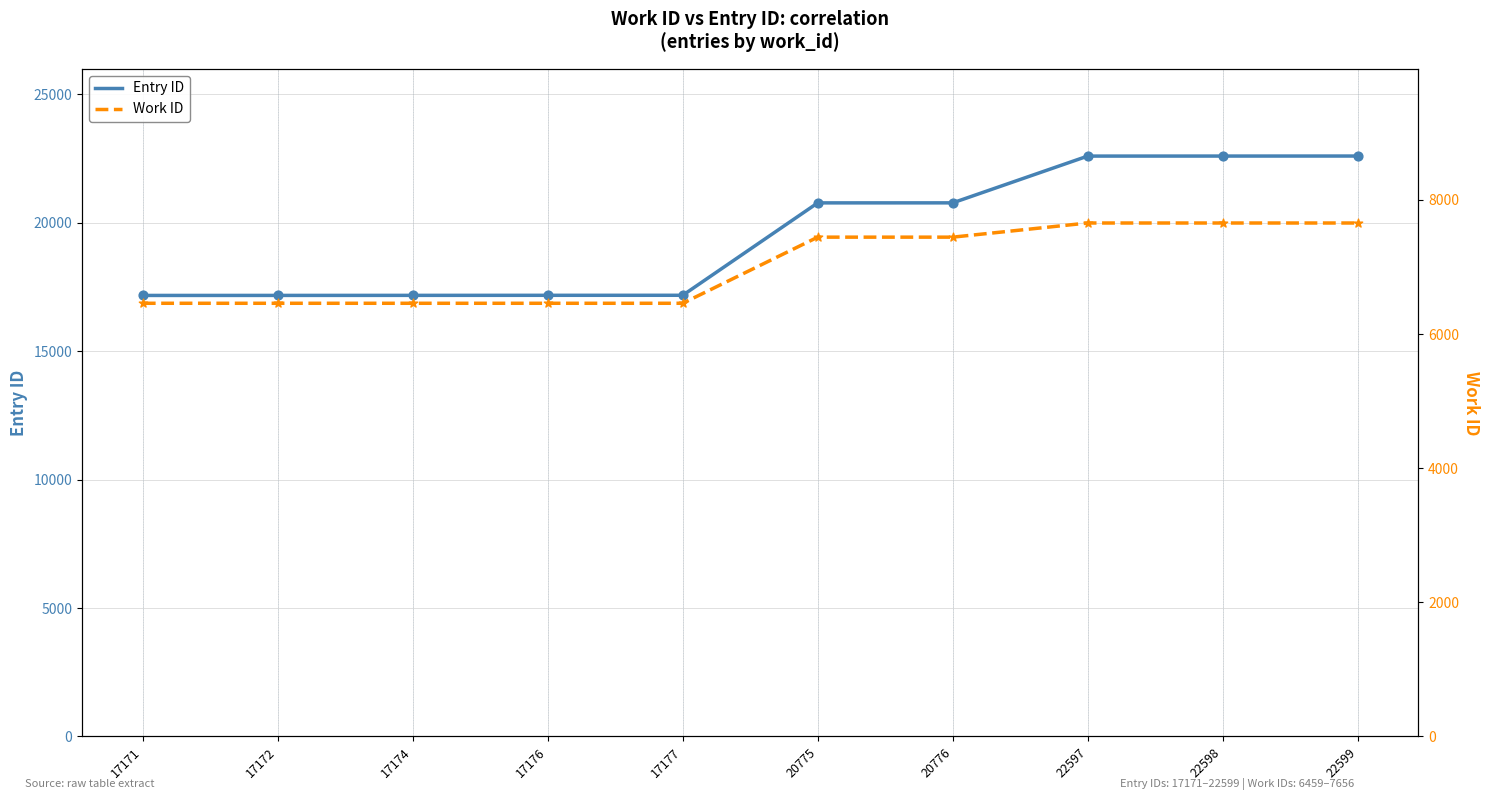

What are all the series names shown in the legend?

Entry ID, Work ID